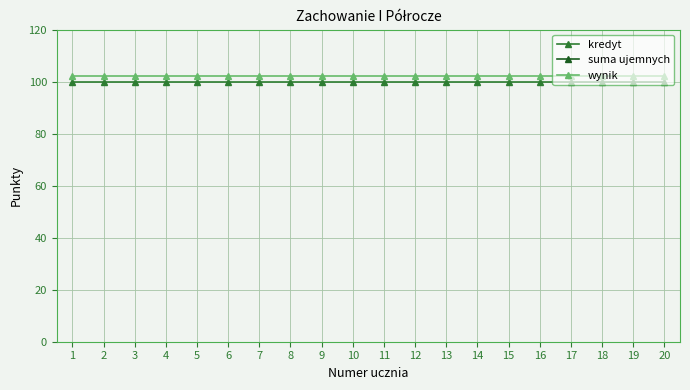

Which has a higher value, 20 or 15?

20